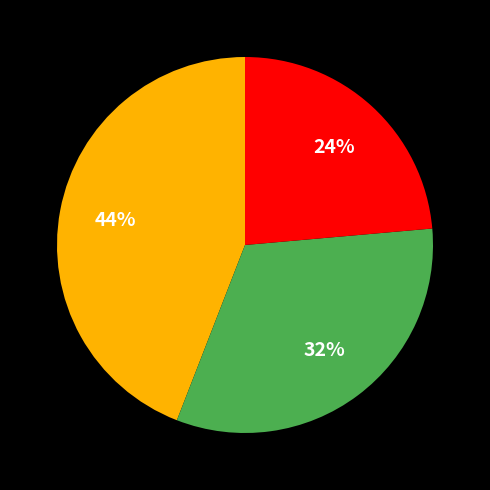

Is there any slice that represents more than half of the pie?

No